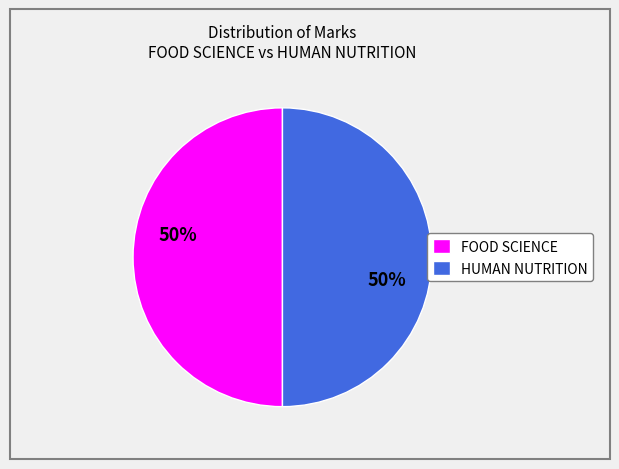

Is it true that FOOD SCIENCE is 57% of the pie?

False